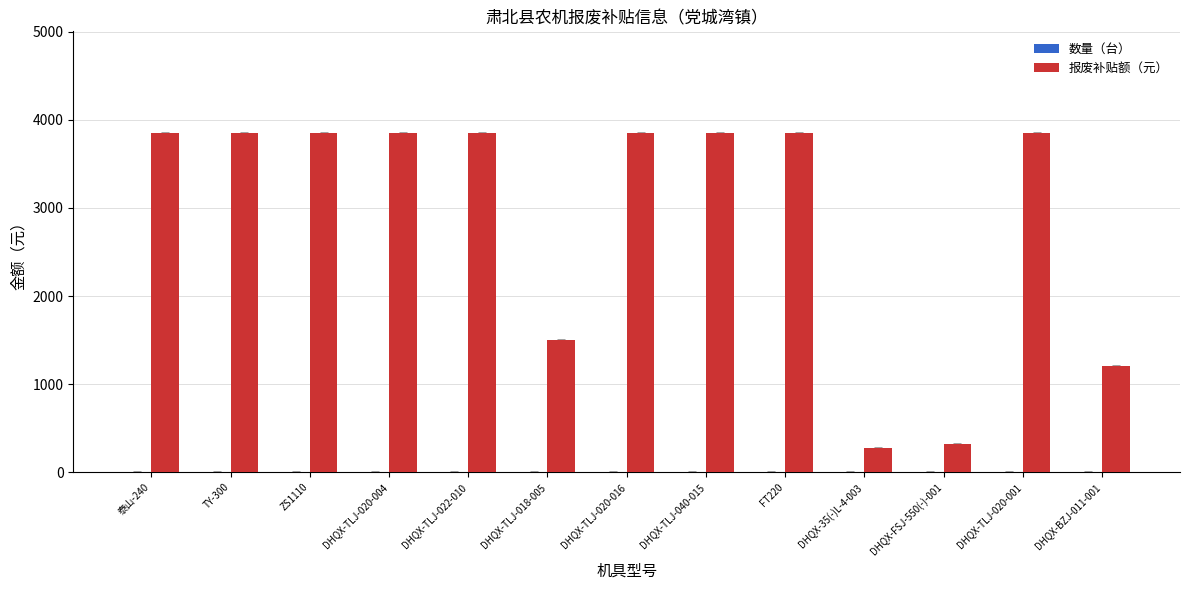

Which series has the largest total across all categories?

报废补贴额（元）